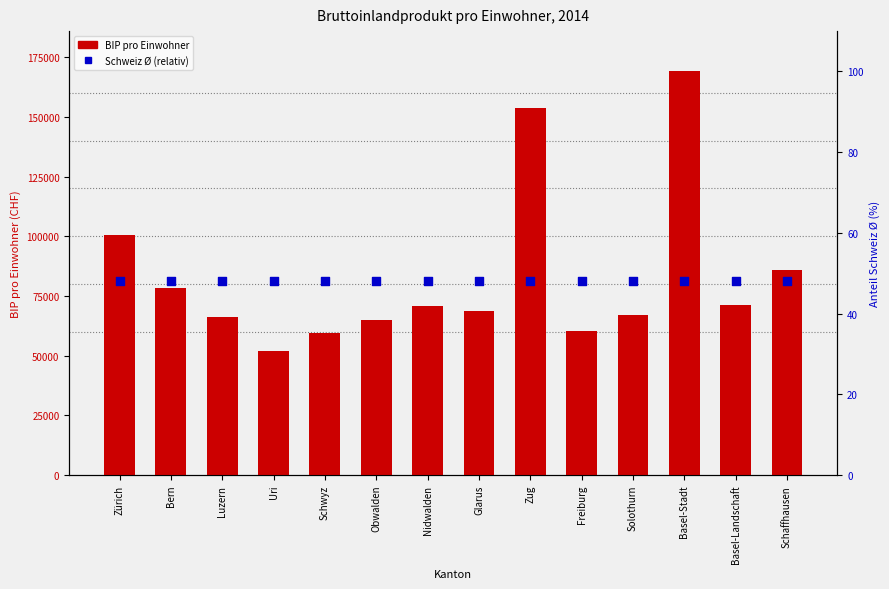

At which category is the sum across all series the highest?

Basel-Stadt